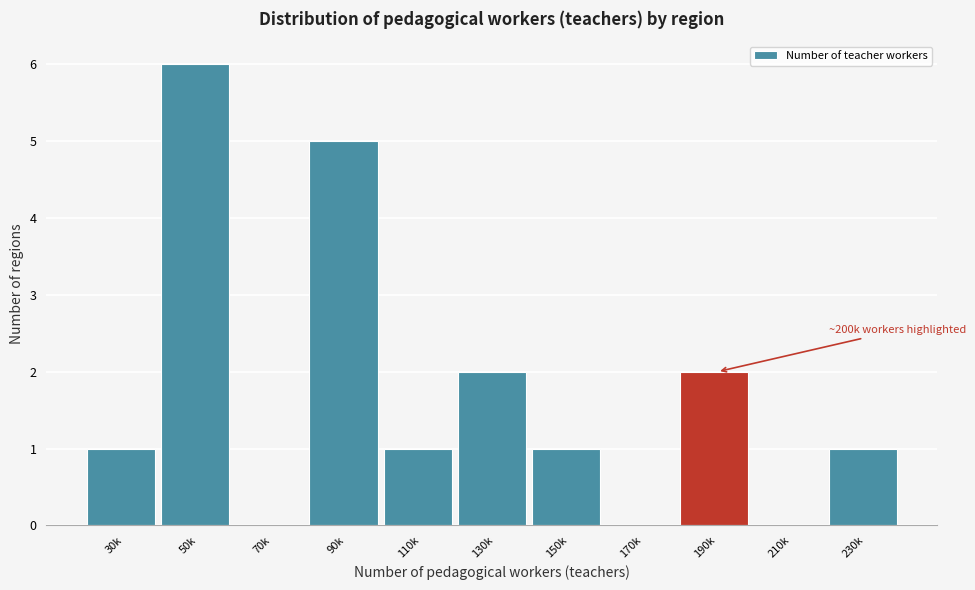

Reading left to right, list all the values displayed in this chart.

30k=1	50k=6	70k=0	90k=5	110k=1	130k=2	150k=1	170k=0	190k=2	210k=0	230k=1